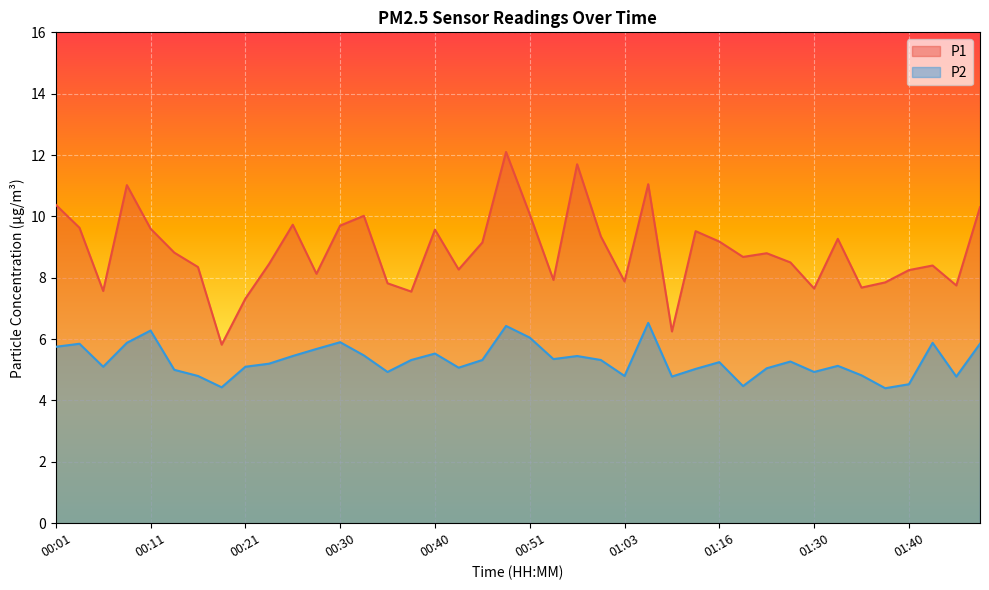

At which category does the chart reach its peak across all series?

00:48